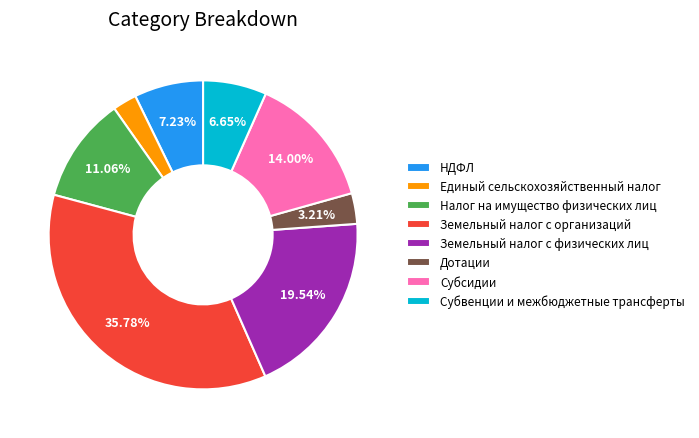

What portion of the pie excludes Земельный налог с физических лиц?

80.5%